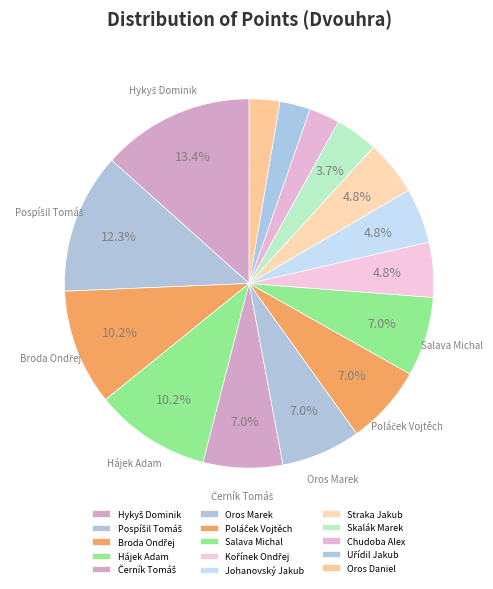

Is there a majority slice in this chart?

No